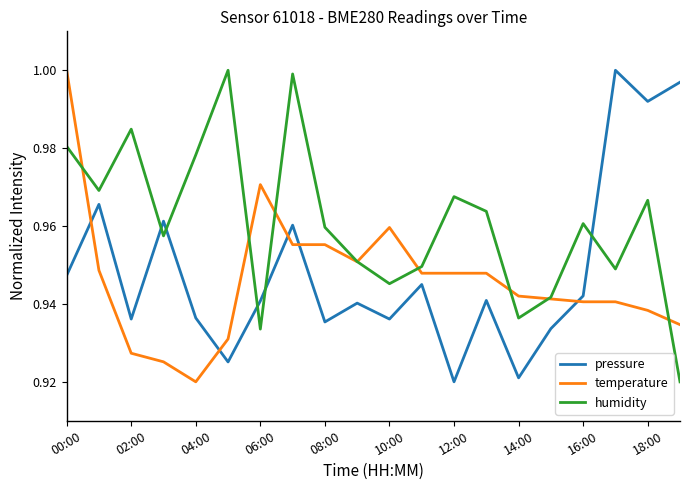

True or false: humidity and pressure cross at least once.

True